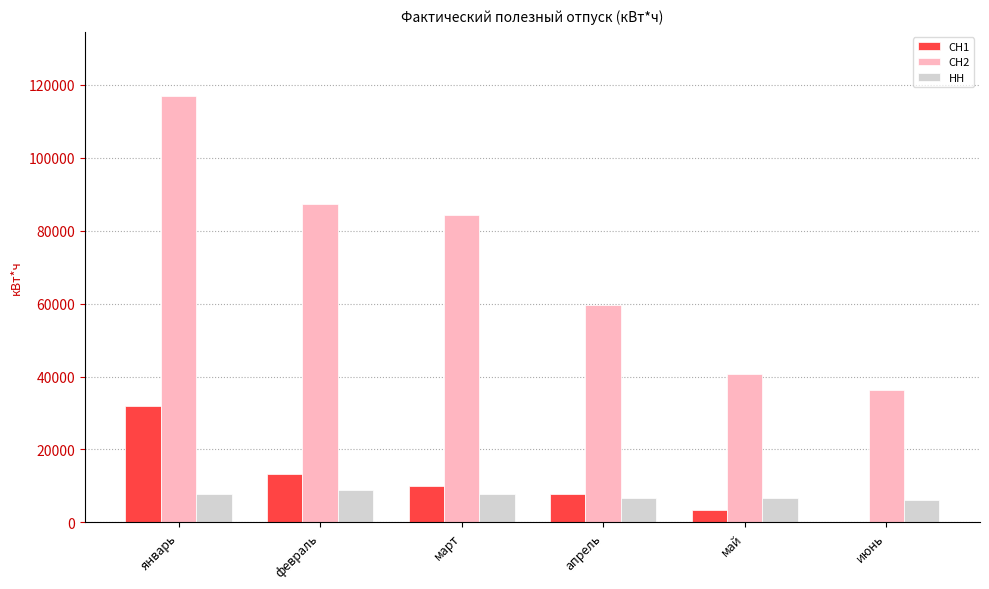

What is the greatest value displayed?

117017